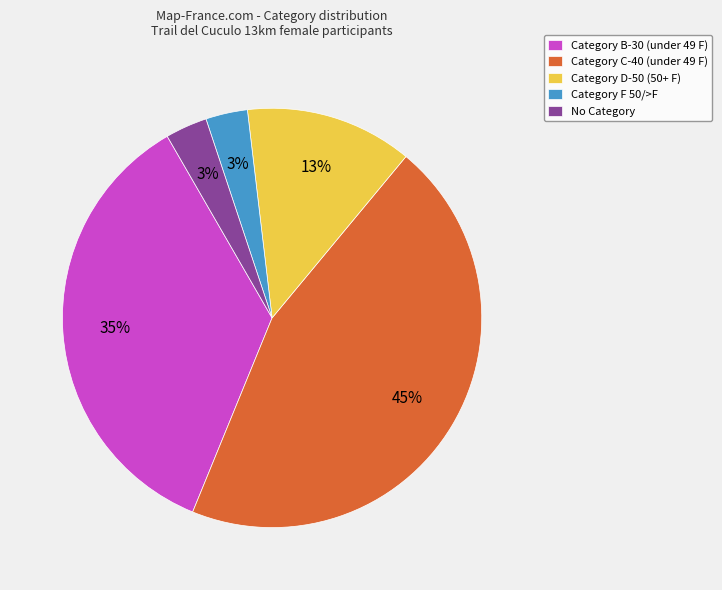

Is there a majority slice in this chart?

No